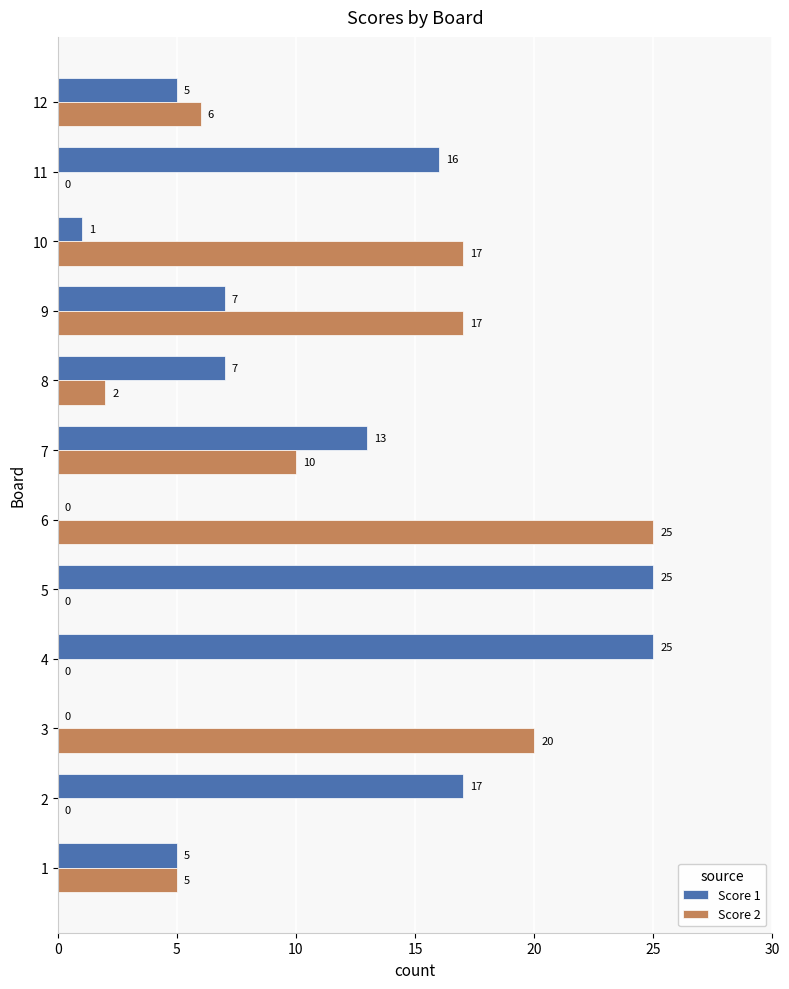

Which series changed the most between 2 and 7?

Score 2